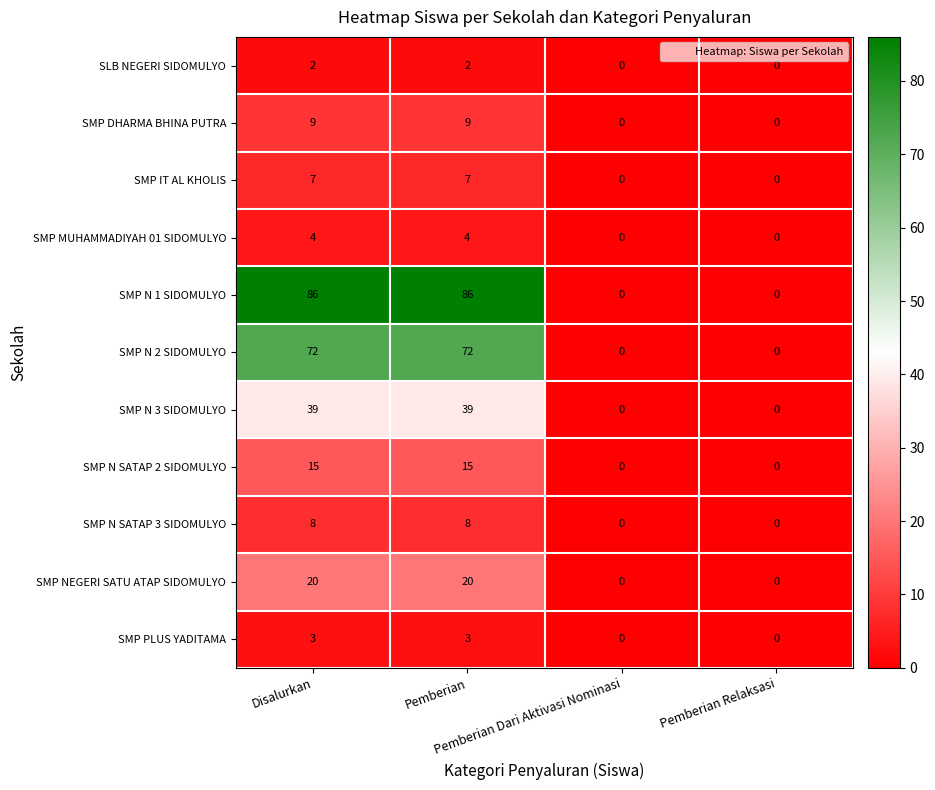

Count the SMP N SATAP 2 SIDOMULYO values in the range 0 to 15.

4